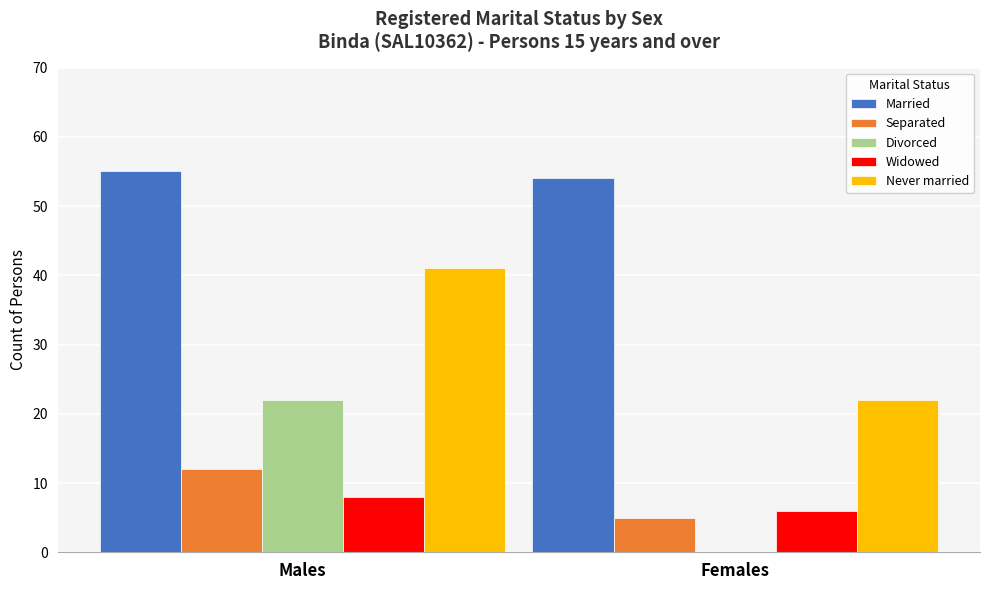

True or false: Never married has a value of 41 at Males.

True